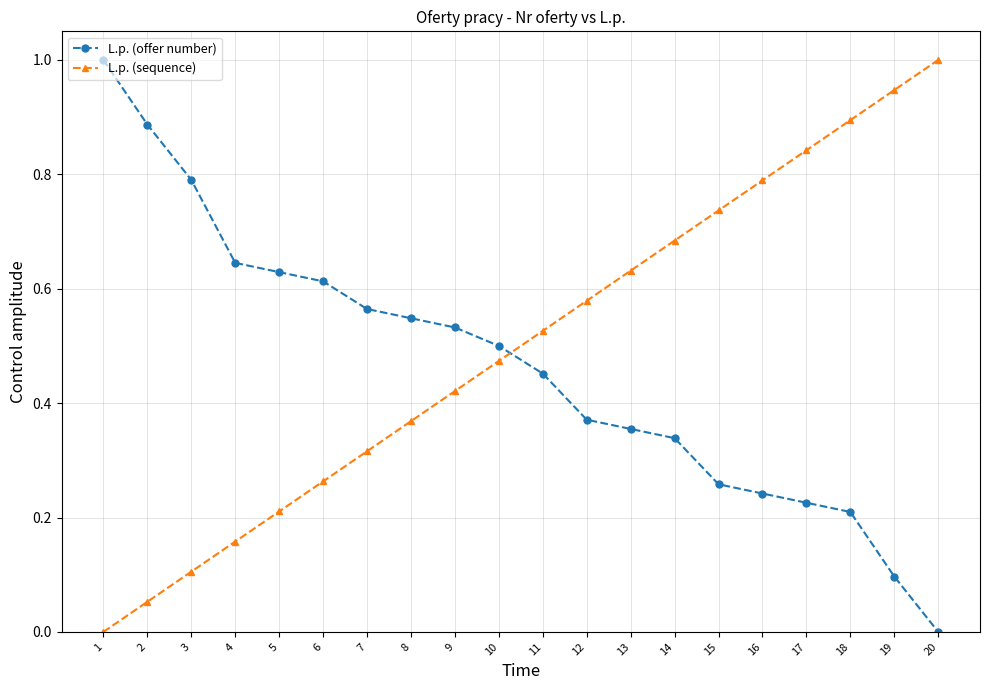

Between 4 and 8, which series saw the biggest shift?

L.p. (sequence)